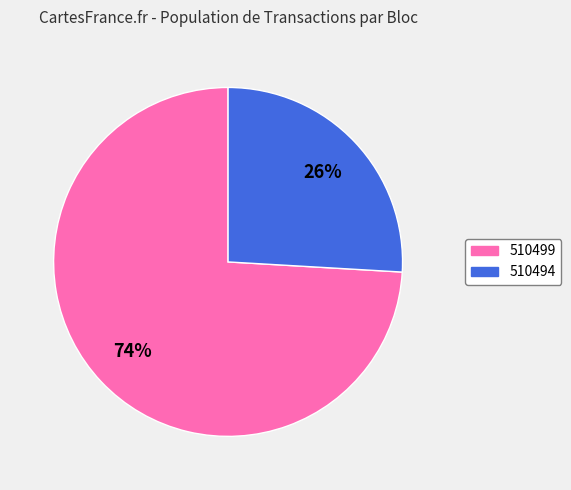

To the nearest percent, what is the difference between the 510499 and 510494 slice percentages?

48%